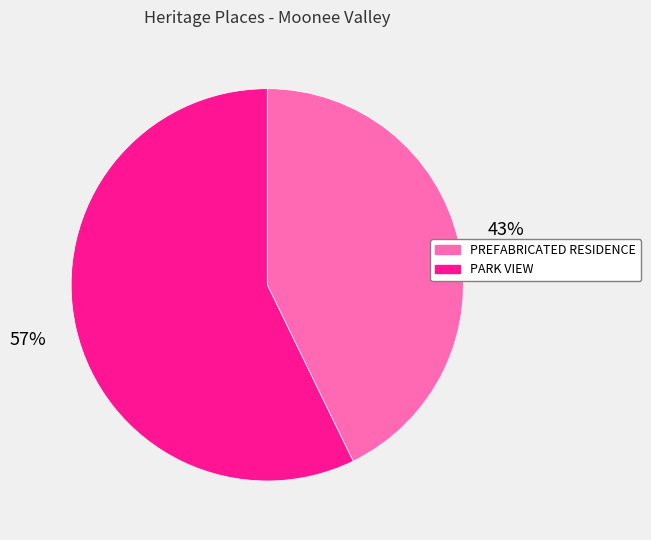

Which has a higher value, PREFABRICATED RESIDENCE or PARK VIEW?

PARK VIEW